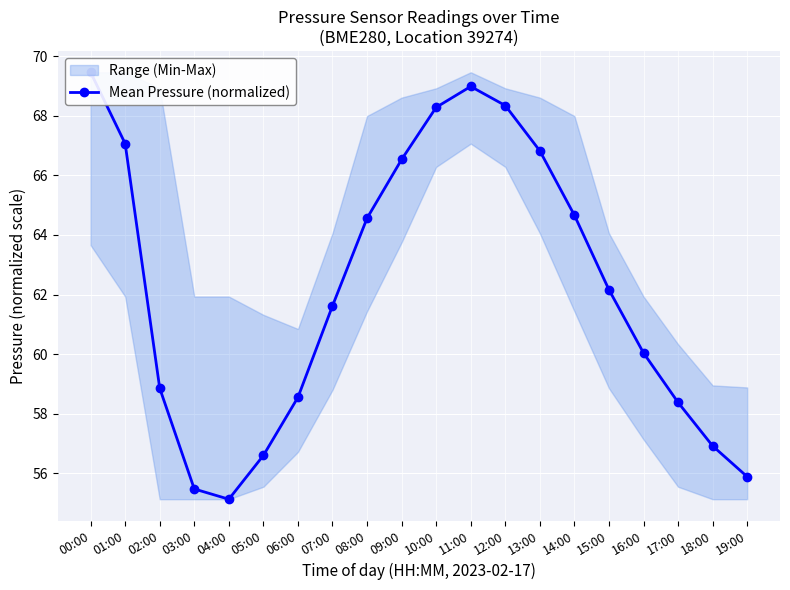

Is it true that the value at 19:00 is 13.6?

False